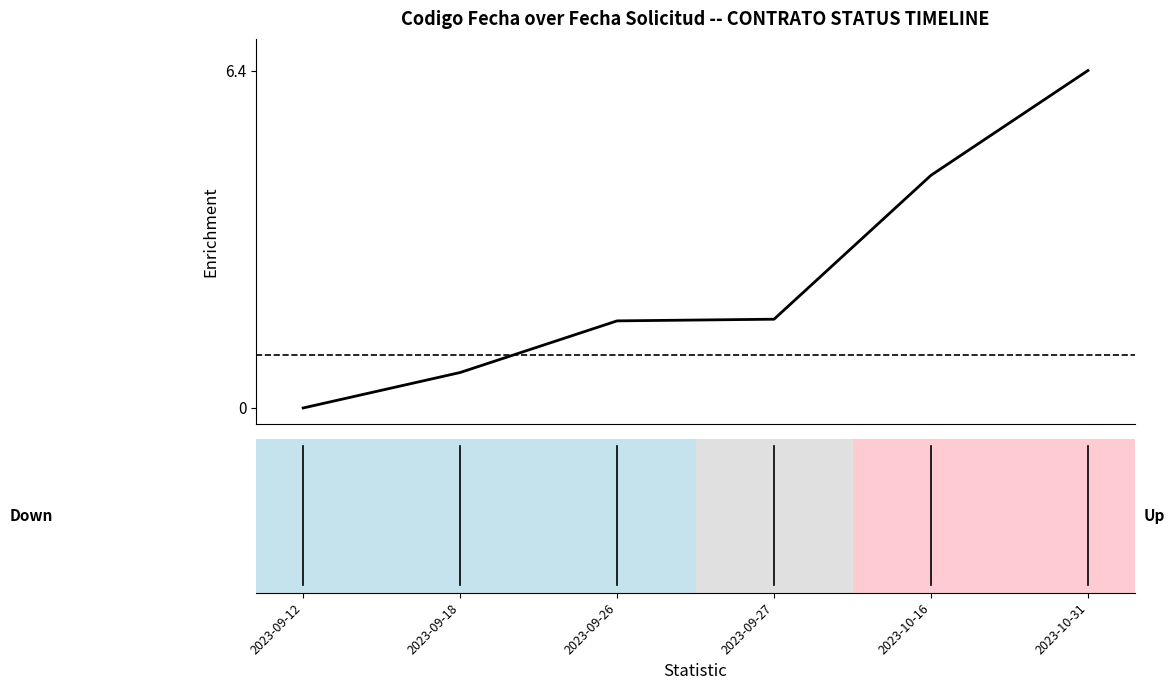

What is the greatest value displayed?

6.4